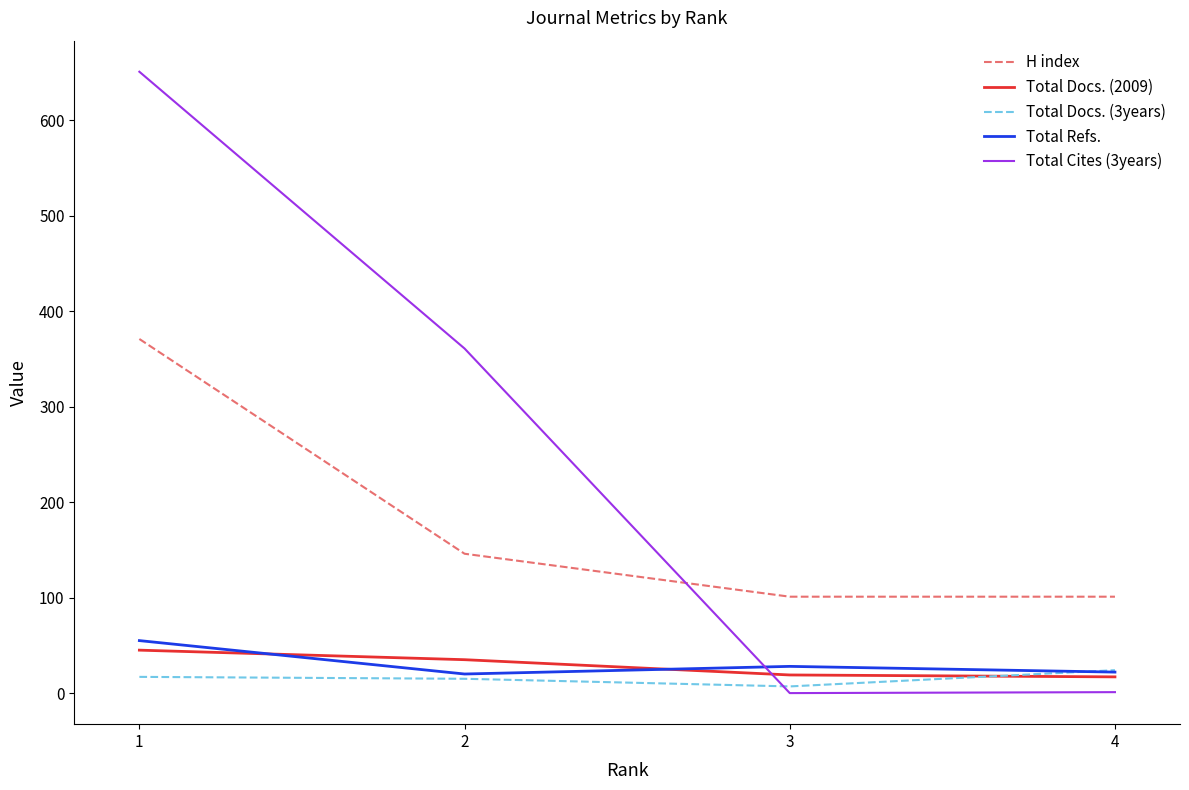

What is the maximum value for Total Docs. (3years)?

24